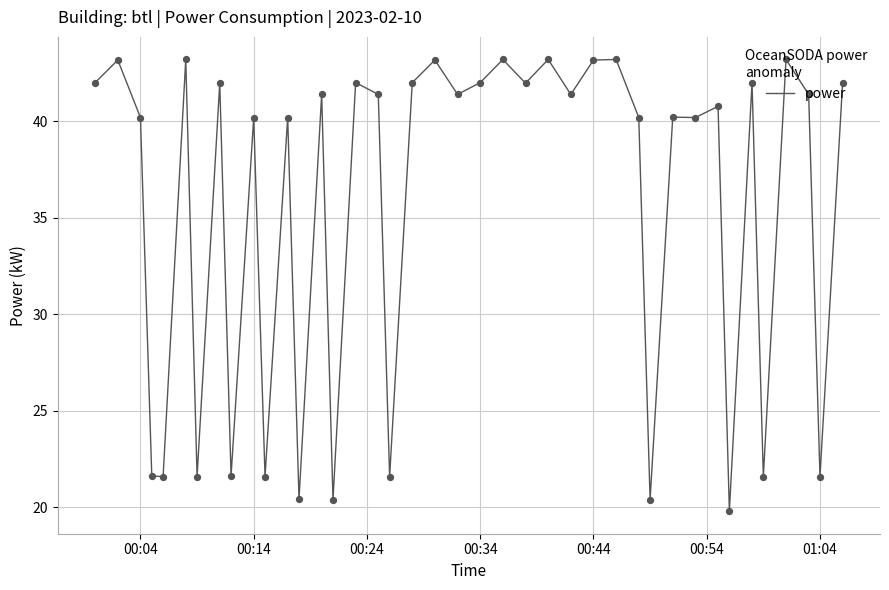

What is the difference between the maximum and minimum values?

23.4